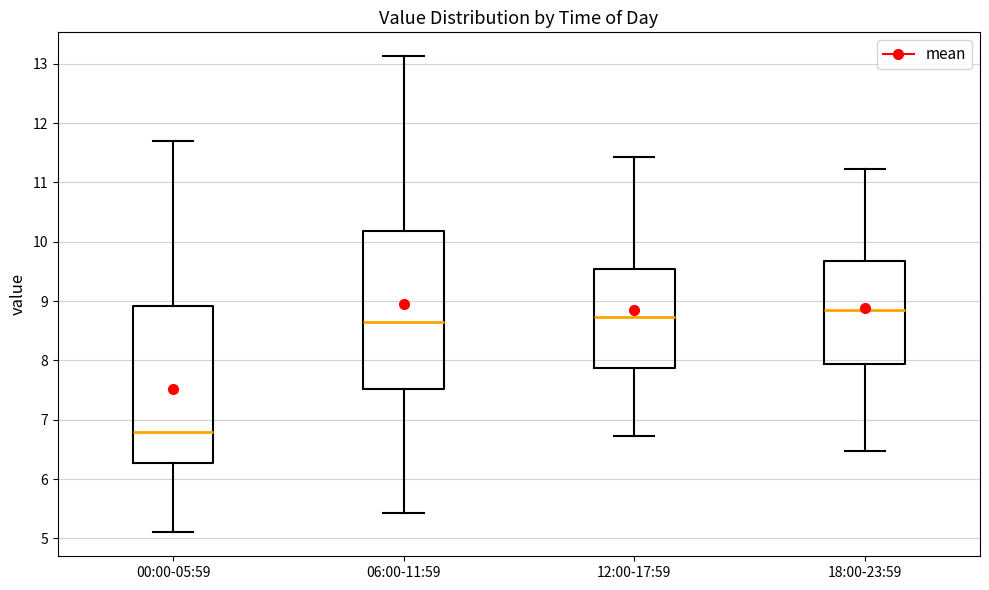

Reading left to right, read every box against the y-axis: the position of its median line, the range the box covers, and the ends of its whiskers. The values are not printed on the chart, so give them approximately, as read against the axis.

00:00-05:59: median 6.8, box 6.3 to 8.9, whiskers 5.1 to 11.7
06:00-11:59: median 8.7, box 7.5 to 10.2, whiskers 5.4 to 13.1
12:00-17:59: median 8.7, box 7.9 to 9.5, whiskers 6.7 to 11.4
18:00-23:59: median 8.9, box 7.9 to 9.7, whiskers 6.5 to 11.2